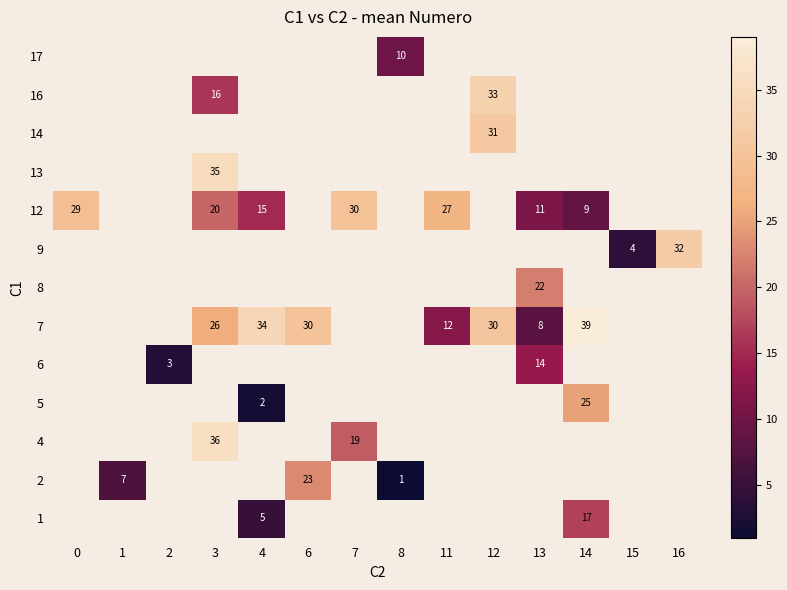

True or false: 7 has a value of 11 at 4.

False